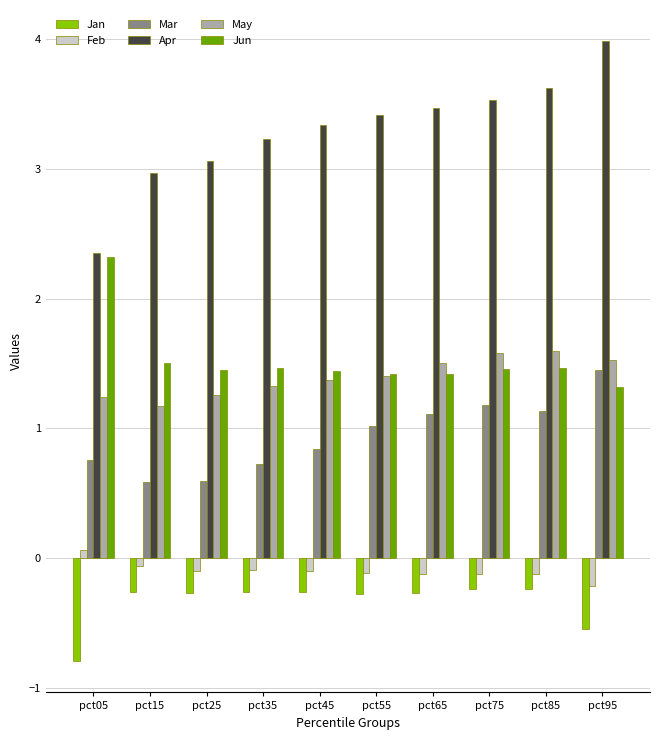

Is the value of Feb at pct15 greater than the value of Jan at pct55?

Yes